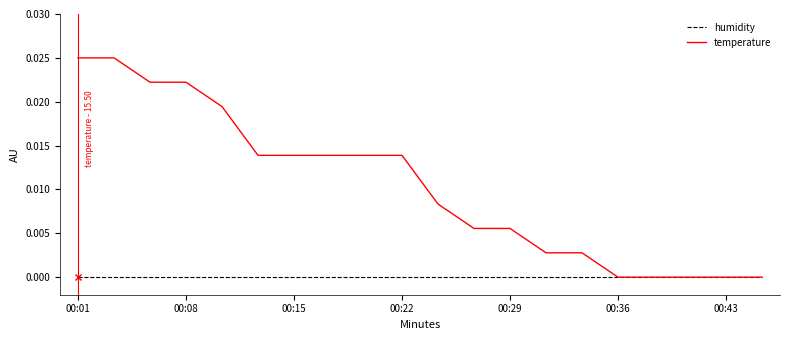

Which series has the largest range (max minus min)?

temperature